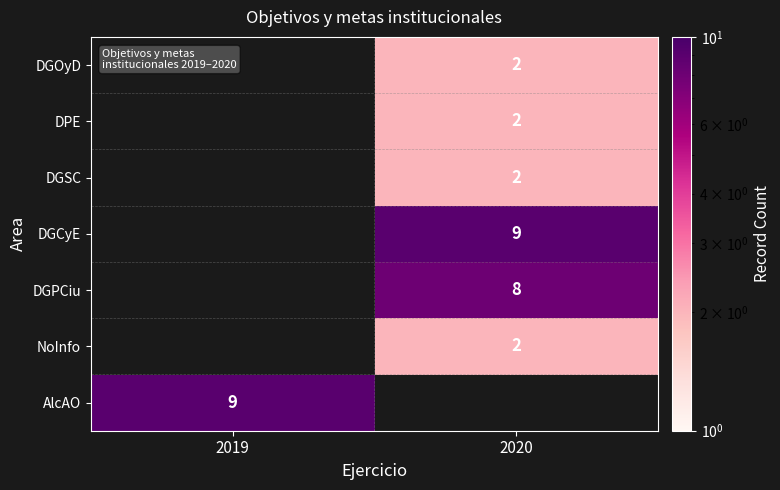

How many series are shown in this chart?

7